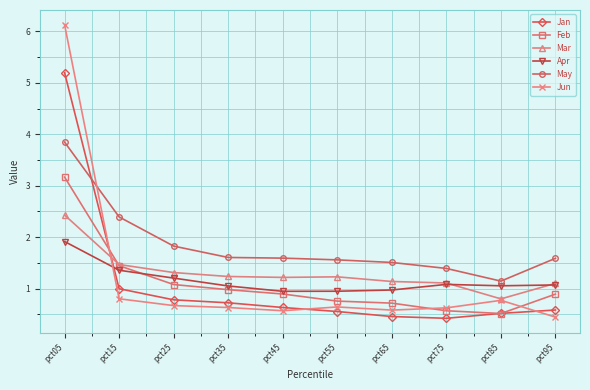

Does the chart have visible grid lines?

Yes